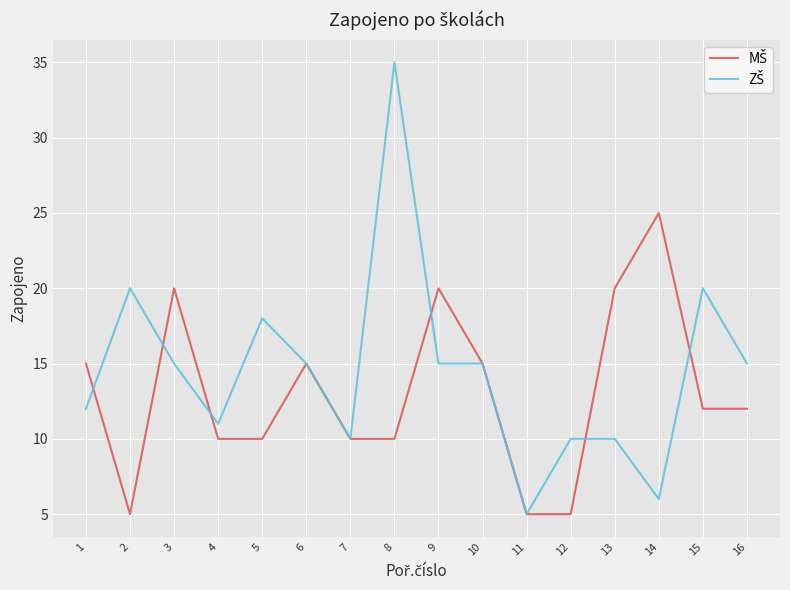

What is the total value across all series at 4?

21